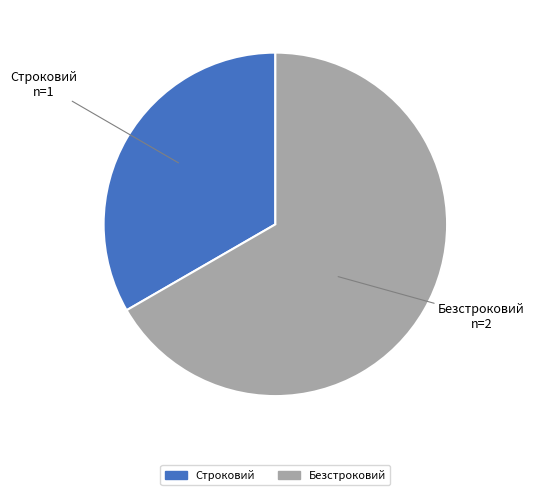

What is the majority slice?

Безстроковий